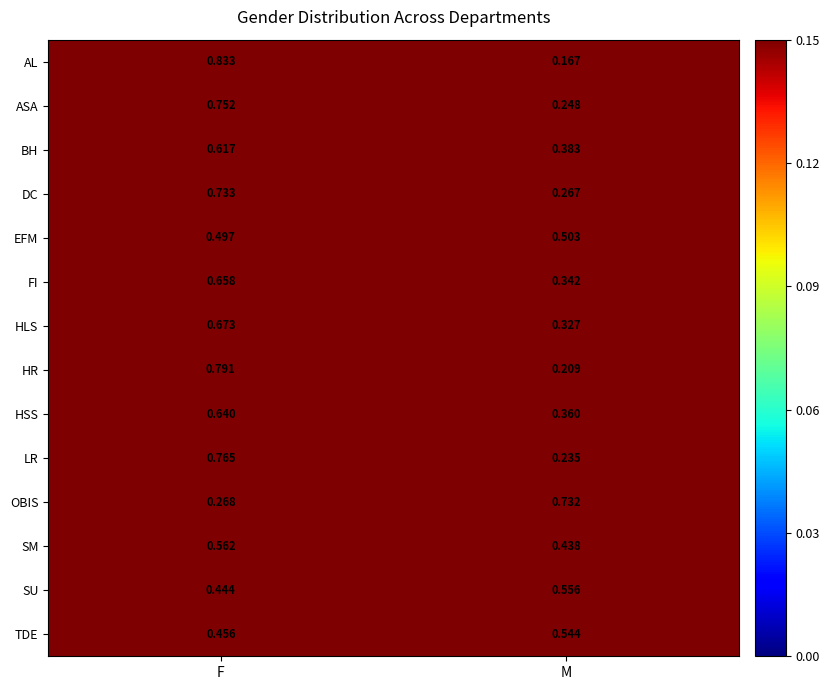

At which category is the sum across all series the highest?

F